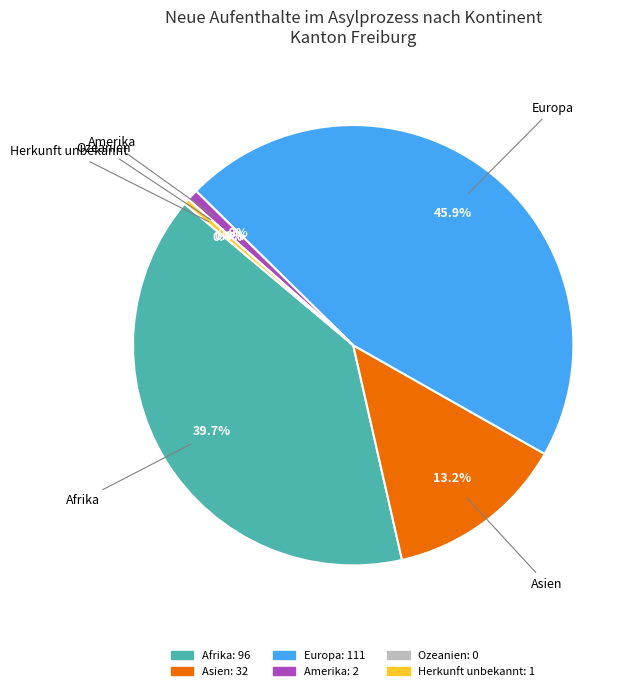

What is the largest slice in the pie chart?

Europa